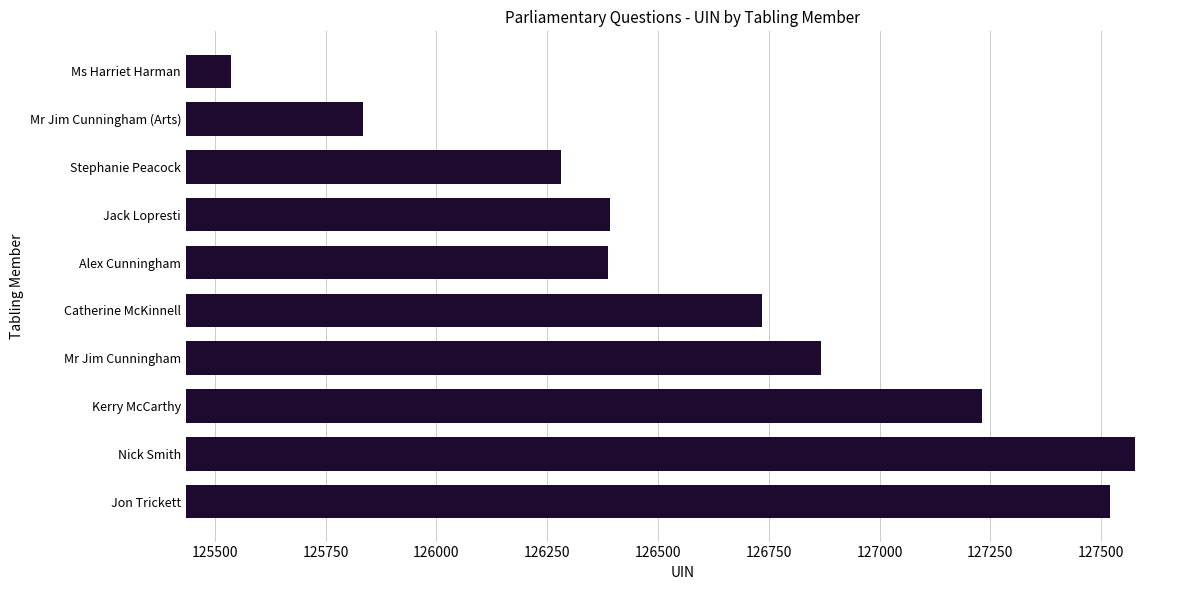

Which label corresponds to the smallest value in the chart?

Ms Harriet Harman